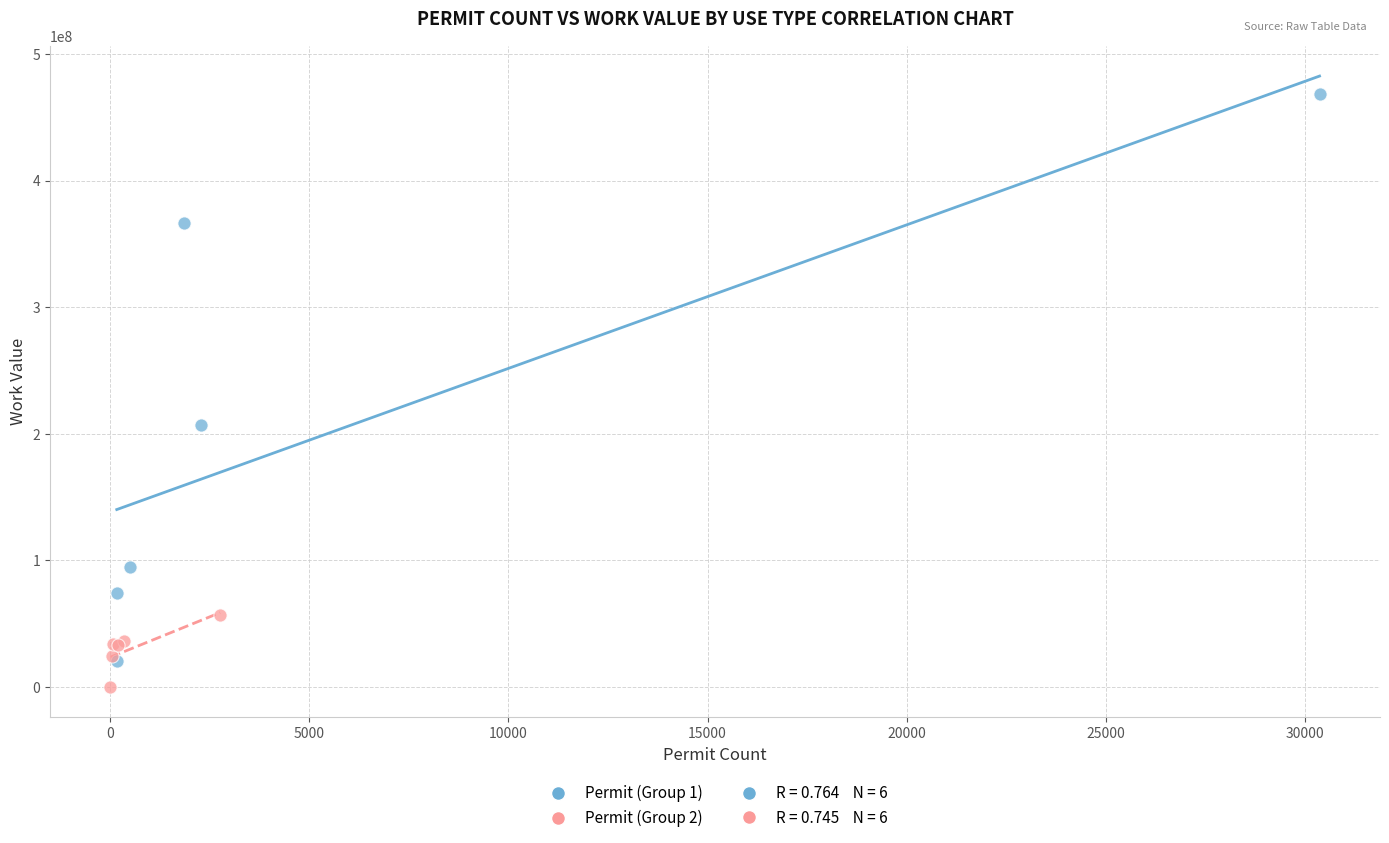

Which series has the largest Y range (max minus min)?

Permit (Group 1)